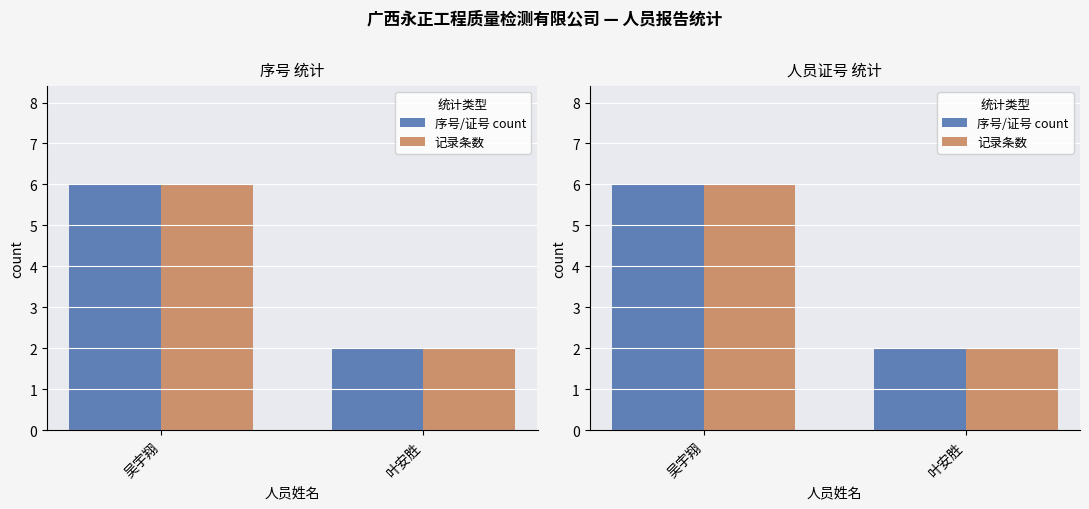

List the series in order of their peak value, lowest first.

序号/证号 count, 记录条数